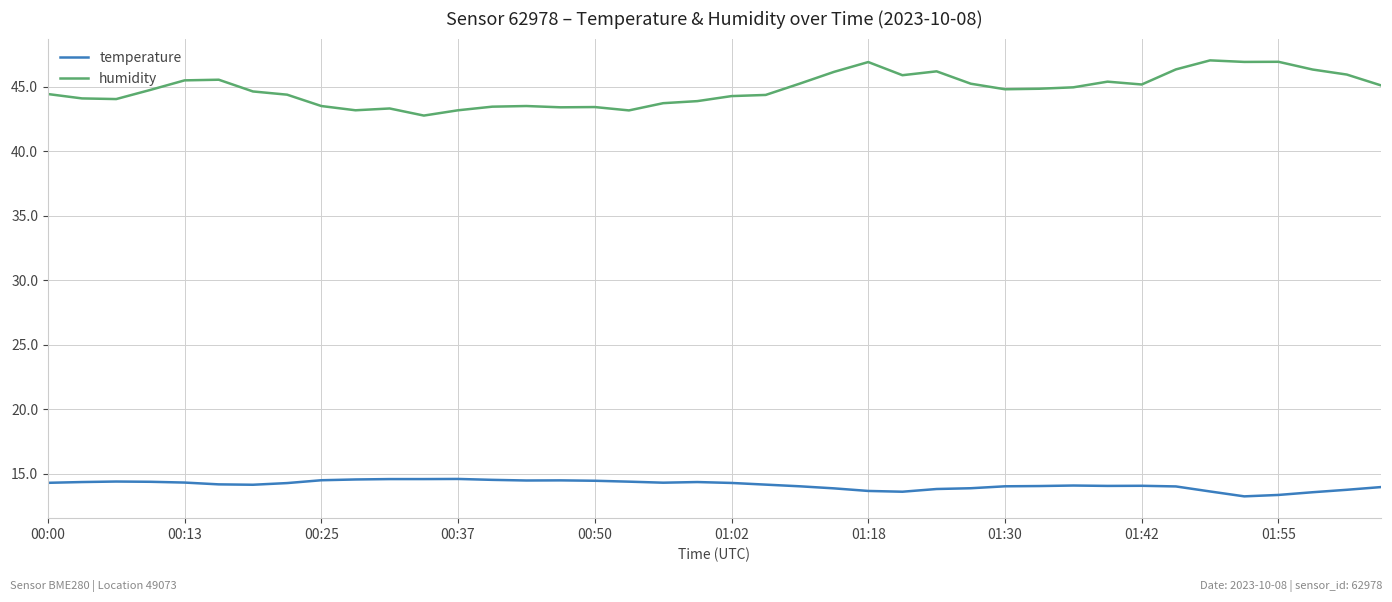

At how many categories does at least one series exceed 43?

39